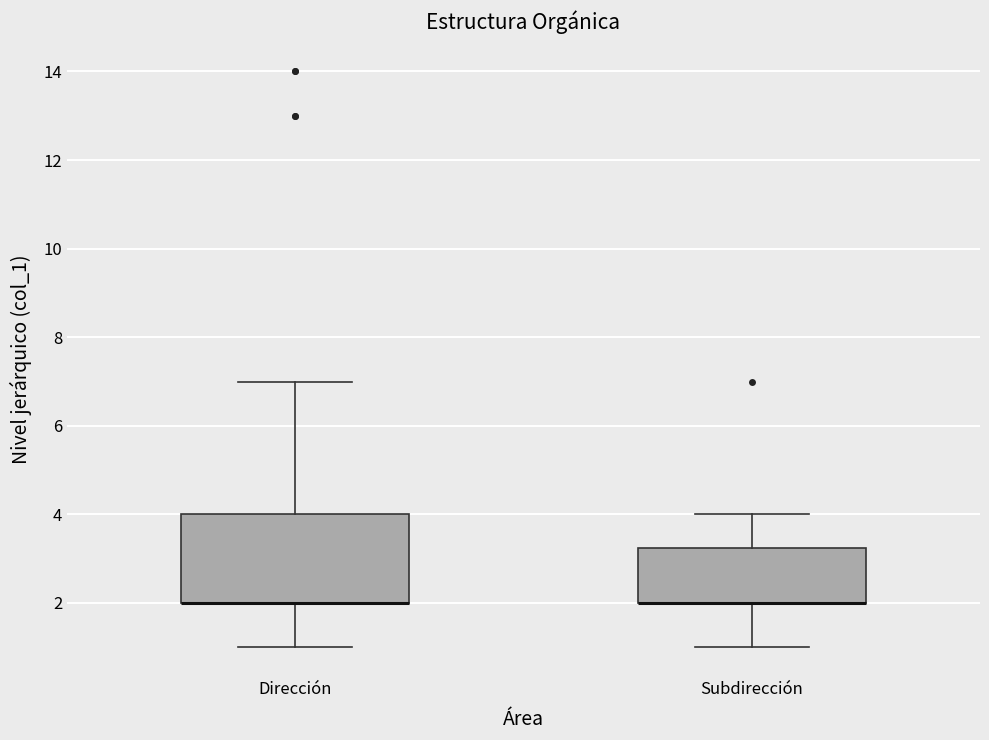

Which box is the tallest, from its lower edge to its upper edge?

Dirección